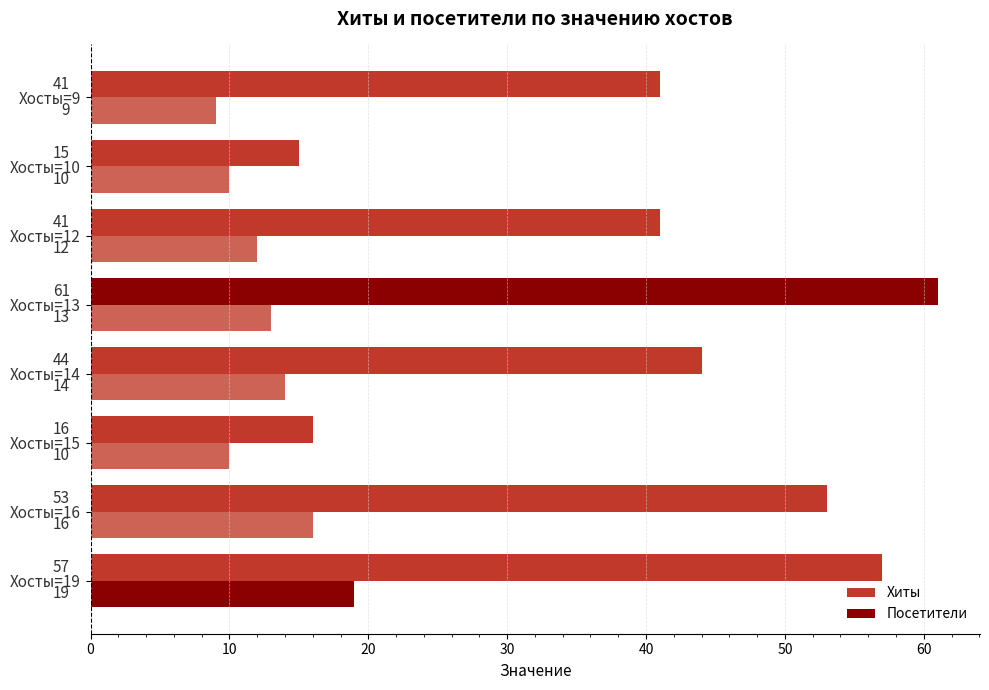

Count the number of data series in this chart.

2